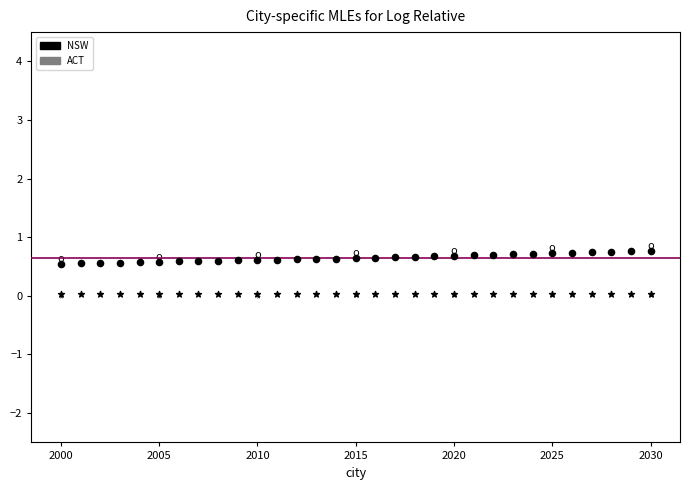

How many data points are displayed?

62